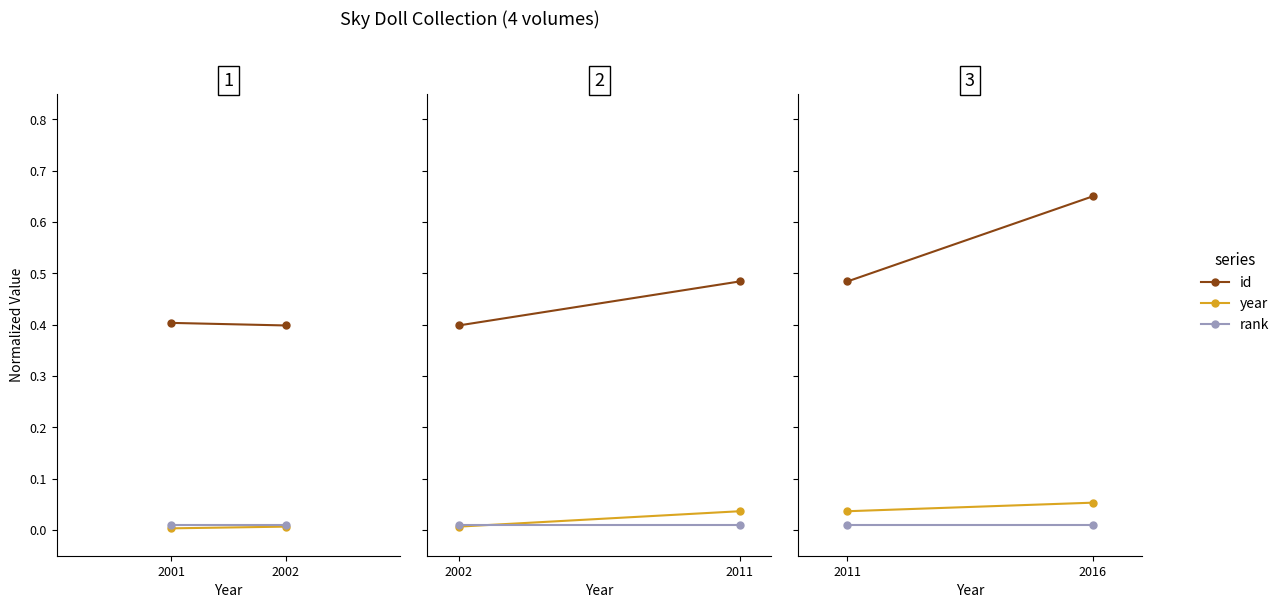

Between 2011 and 2016, which series saw the biggest shift?

id